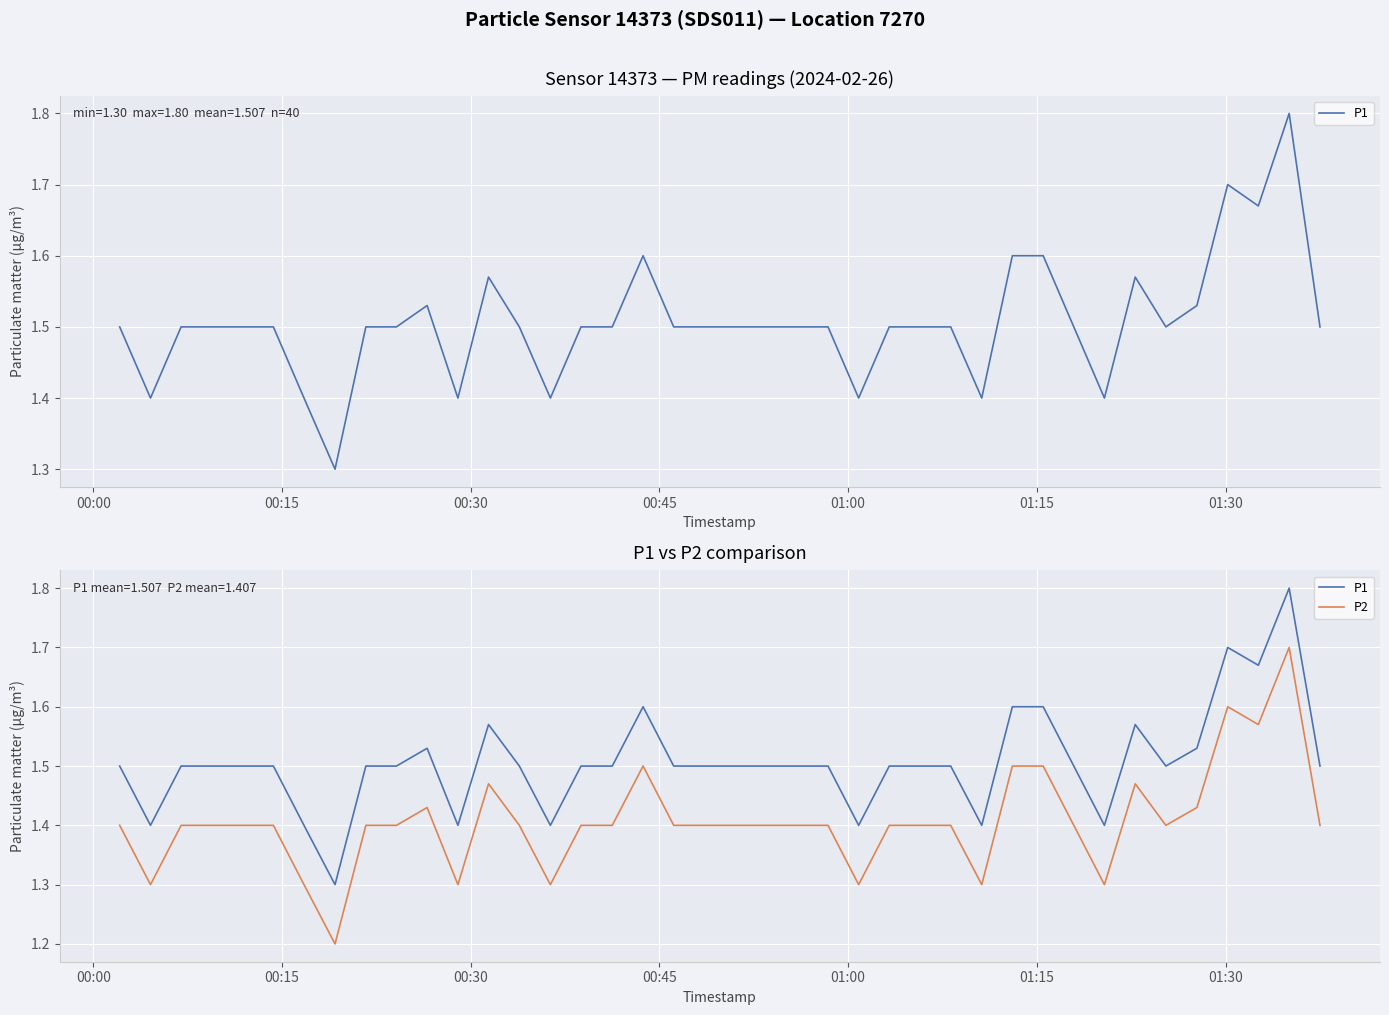

Count the number of categories in the chart.

40